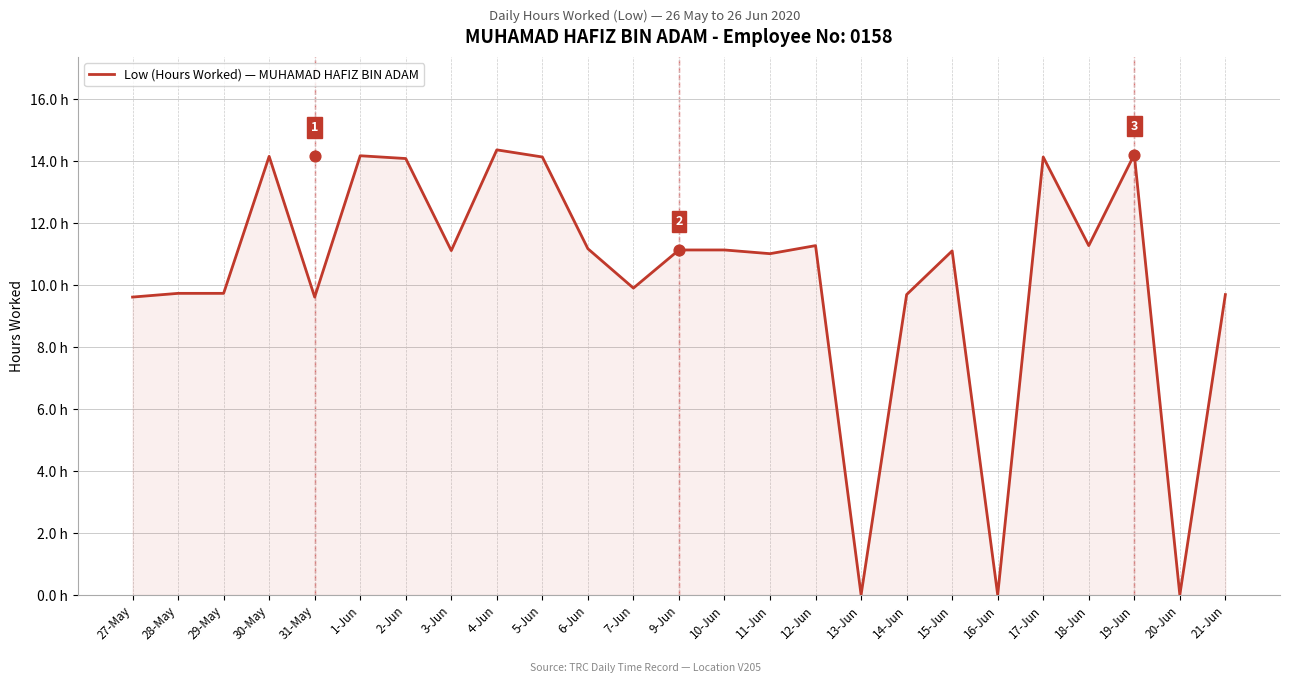

What is the change in value from 29-May to 13-Jun?

-9.7